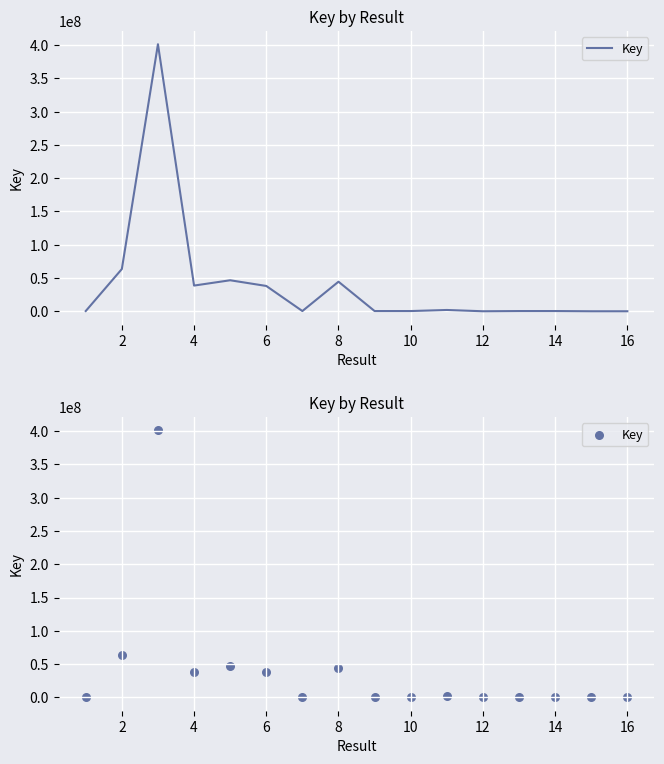

What is the change in value from 0 to 15?

-325406